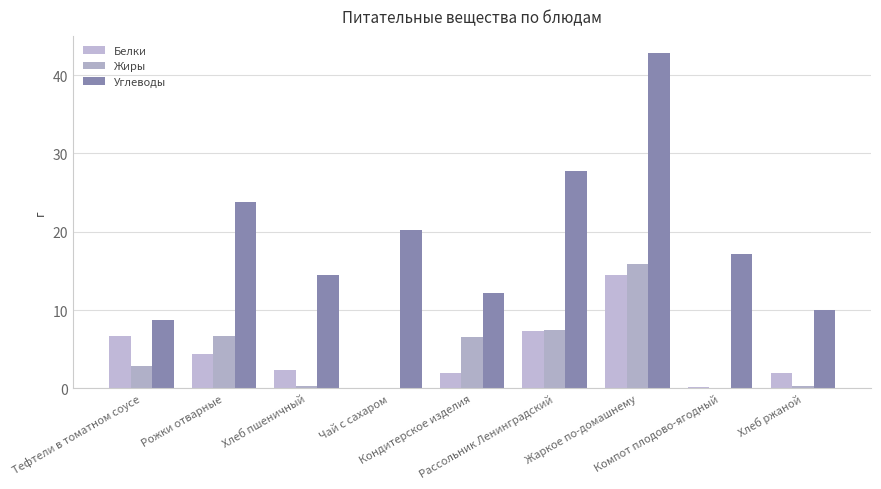

Reading left to right, what are all the values shown in this chart?

Белки: Тефтели в томатном соусе=6.7	Рожки отварные=4.4	Хлеб пшеничный=2.4	Чай с сахаром=0.1	Кондитерское изделия=1.9	Рассольник Ленинградский=7.3	Жаркое по-домашнему=14.5	Компот плодово-ягодный=0.2	Хлеб ржаной=2.0
Жиры: Тефтели в томатном соусе=2.8	Рожки отварные=6.8	Хлеб пшеничный=0.3	Чай с сахаром=0.0	Кондитерское изделия=6.5	Рассольник Ленинградский=7.4	Жаркое по-домашнему=15.8	Компот плодово-ягодный=0.1	Хлеб ржаной=0.4
Углеводы: Тефтели в томатном соусе=8.7	Рожки отварные=23.8	Хлеб пшеничный=14.5	Чай с сахаром=20.2	Кондитерское изделия=12.2	Рассольник Ленинградский=27.8	Жаркое по-домашнему=42.9	Компот плодово-ягодный=17.2	Хлеб ржаной=10.0